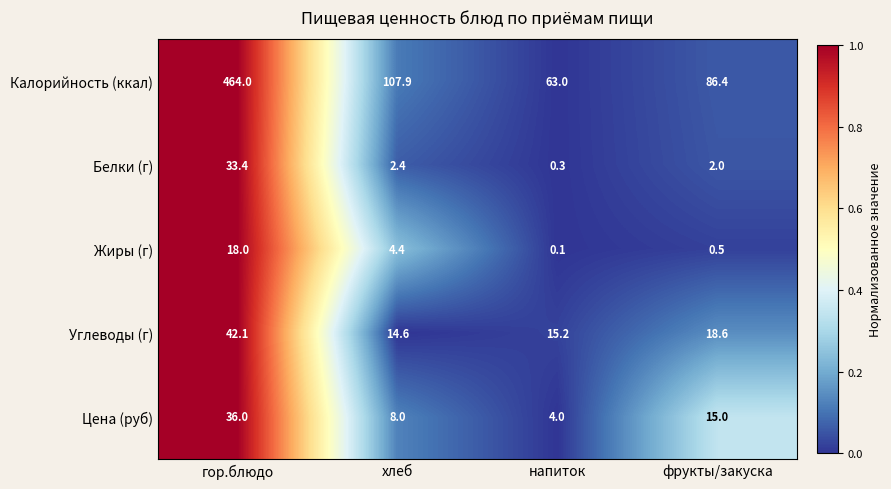

The value of Калорийность (ккал) at фрукты/закуска is 148.0. True or false?

False